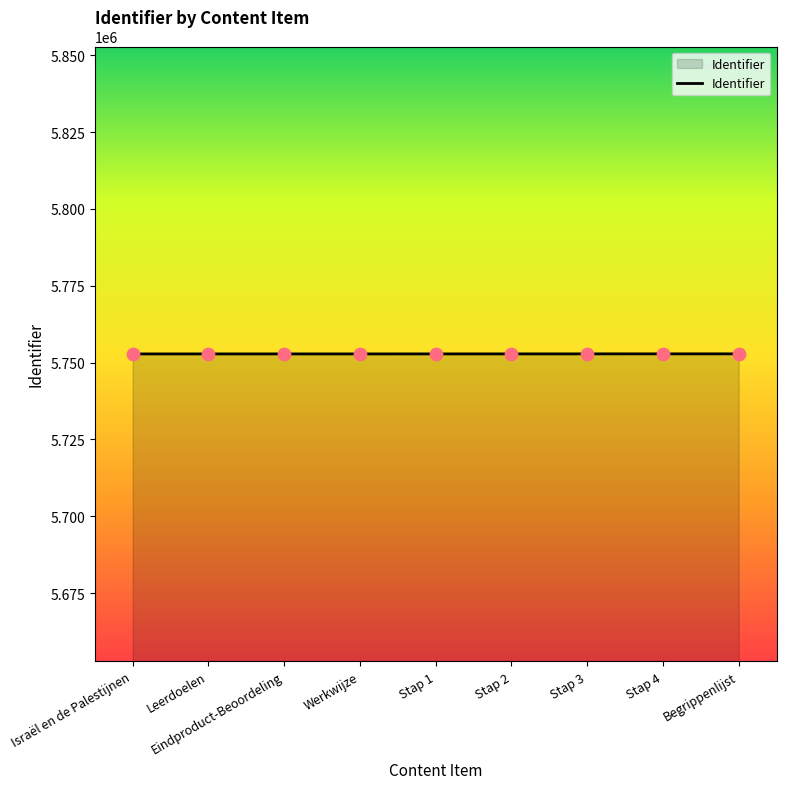

What is the change in value from Stap 2 to Stap 3?

+6